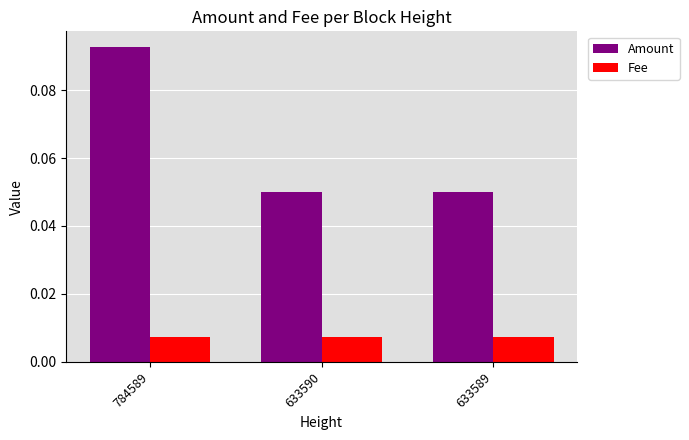

At which category is the sum across all series the highest?

784589